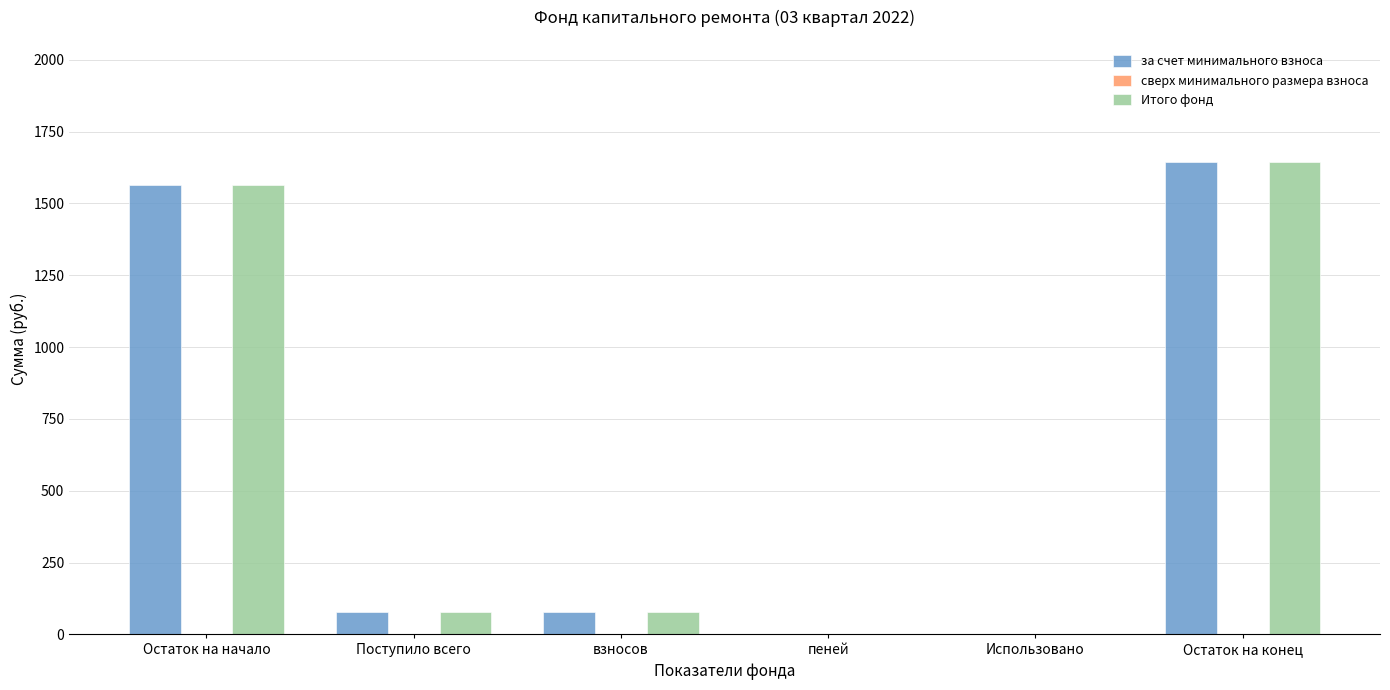

At which category is the sum across all series the highest?

Остаток на конец